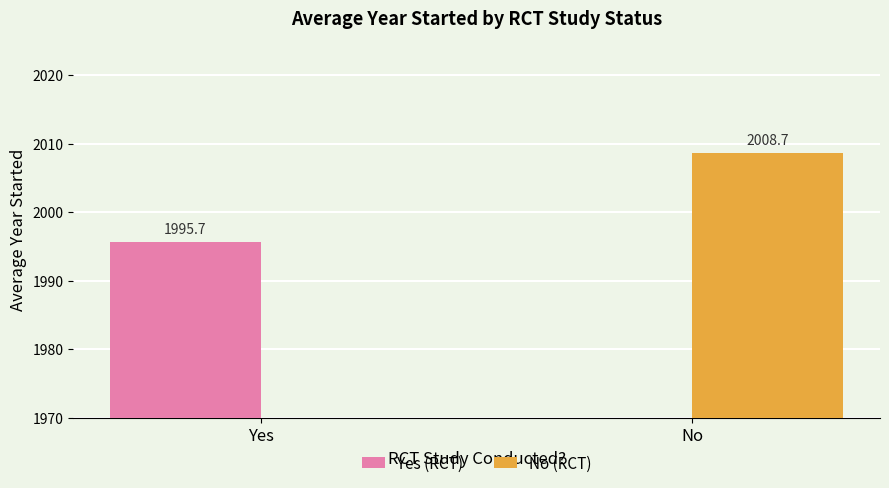

At which label does No (RCT) first exceed 2008?

No